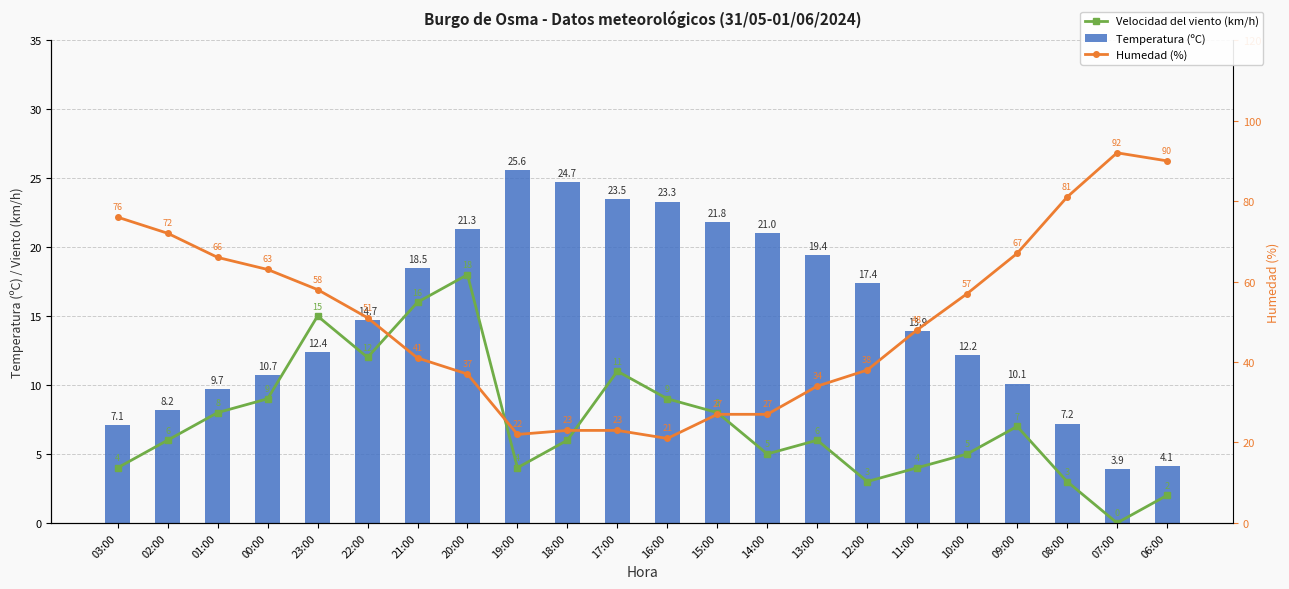

Is the value of Velocidad del viento (km/h) at 17:00 greater than the value of Temperatura (ºC) at 10:00?

No